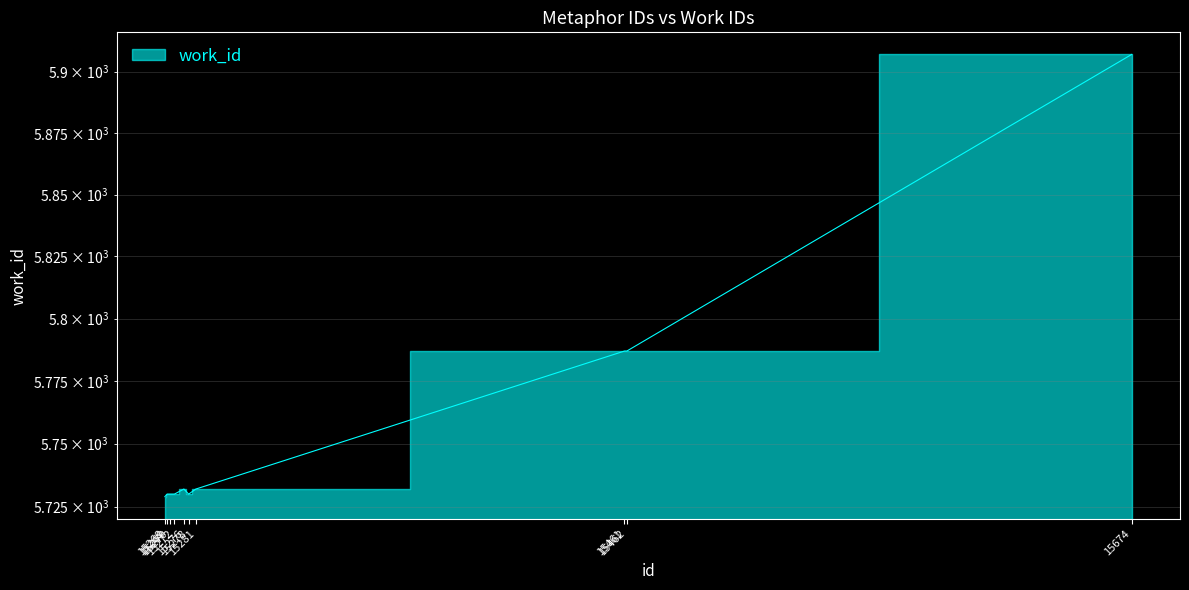

What is the change in value from 15268 to 15269?

+1